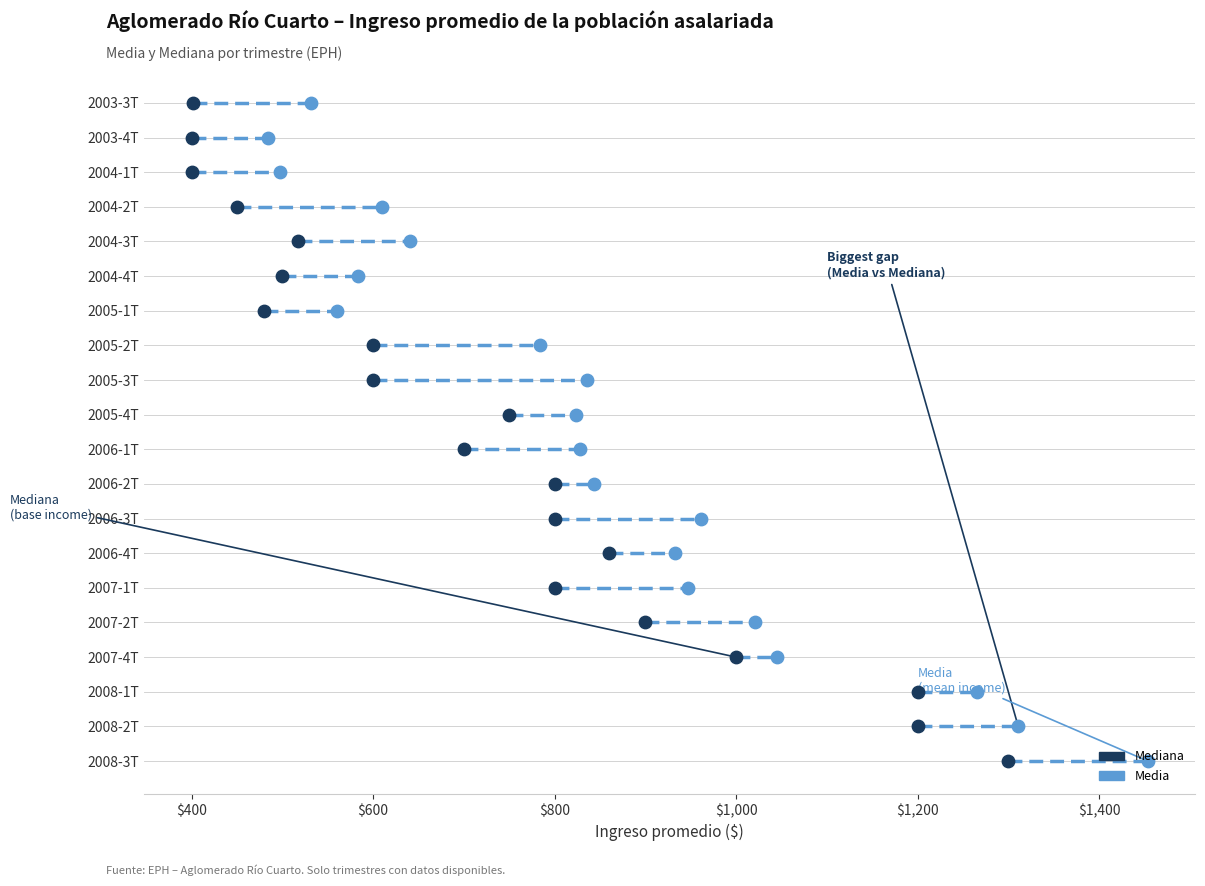

Which series has the widest spread of Y values?

Mediana